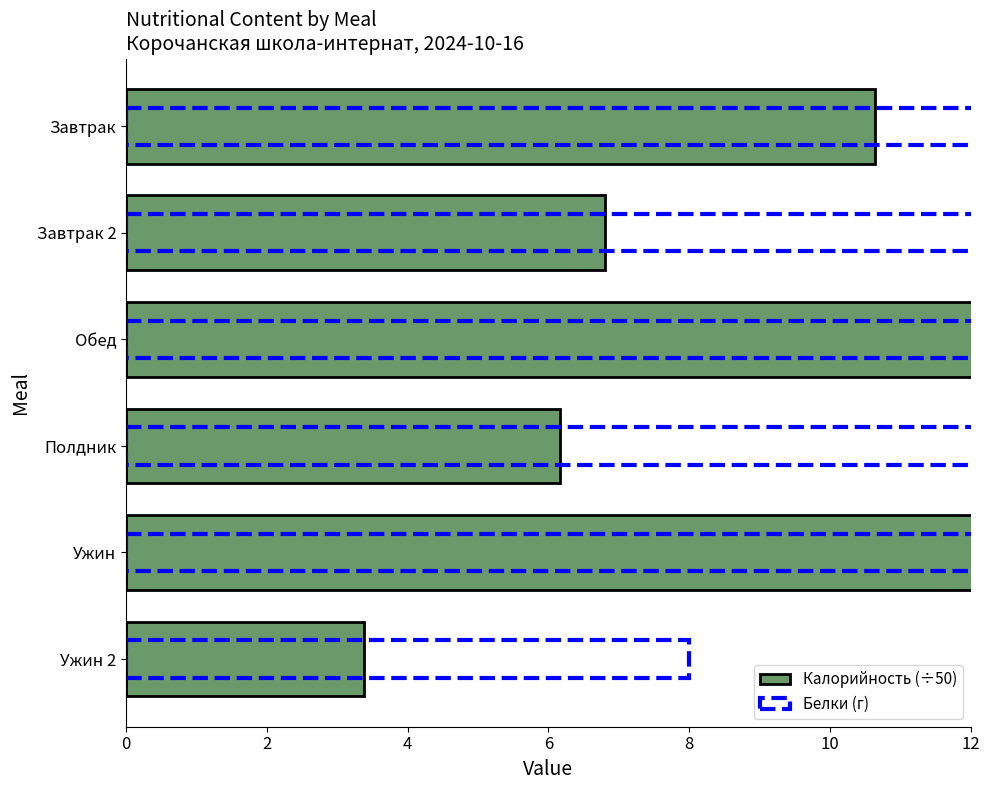

At how many categories does at least one series exceed 6?

6